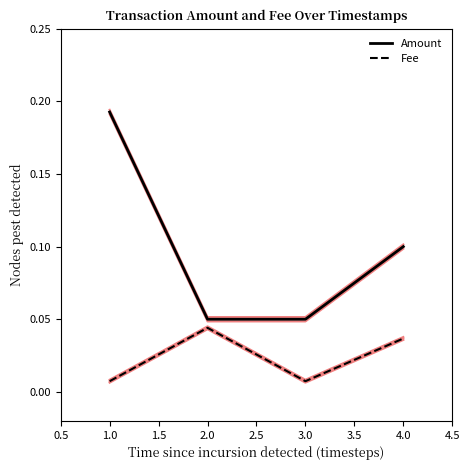

At 4.0, list the series in order from largest to smallest.

Amount, Fee